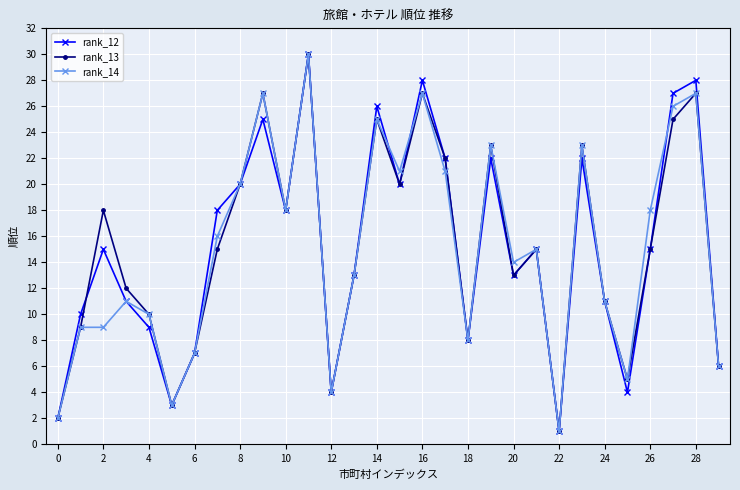

What is the value of the rank_12 point at the 7th from the left?

7